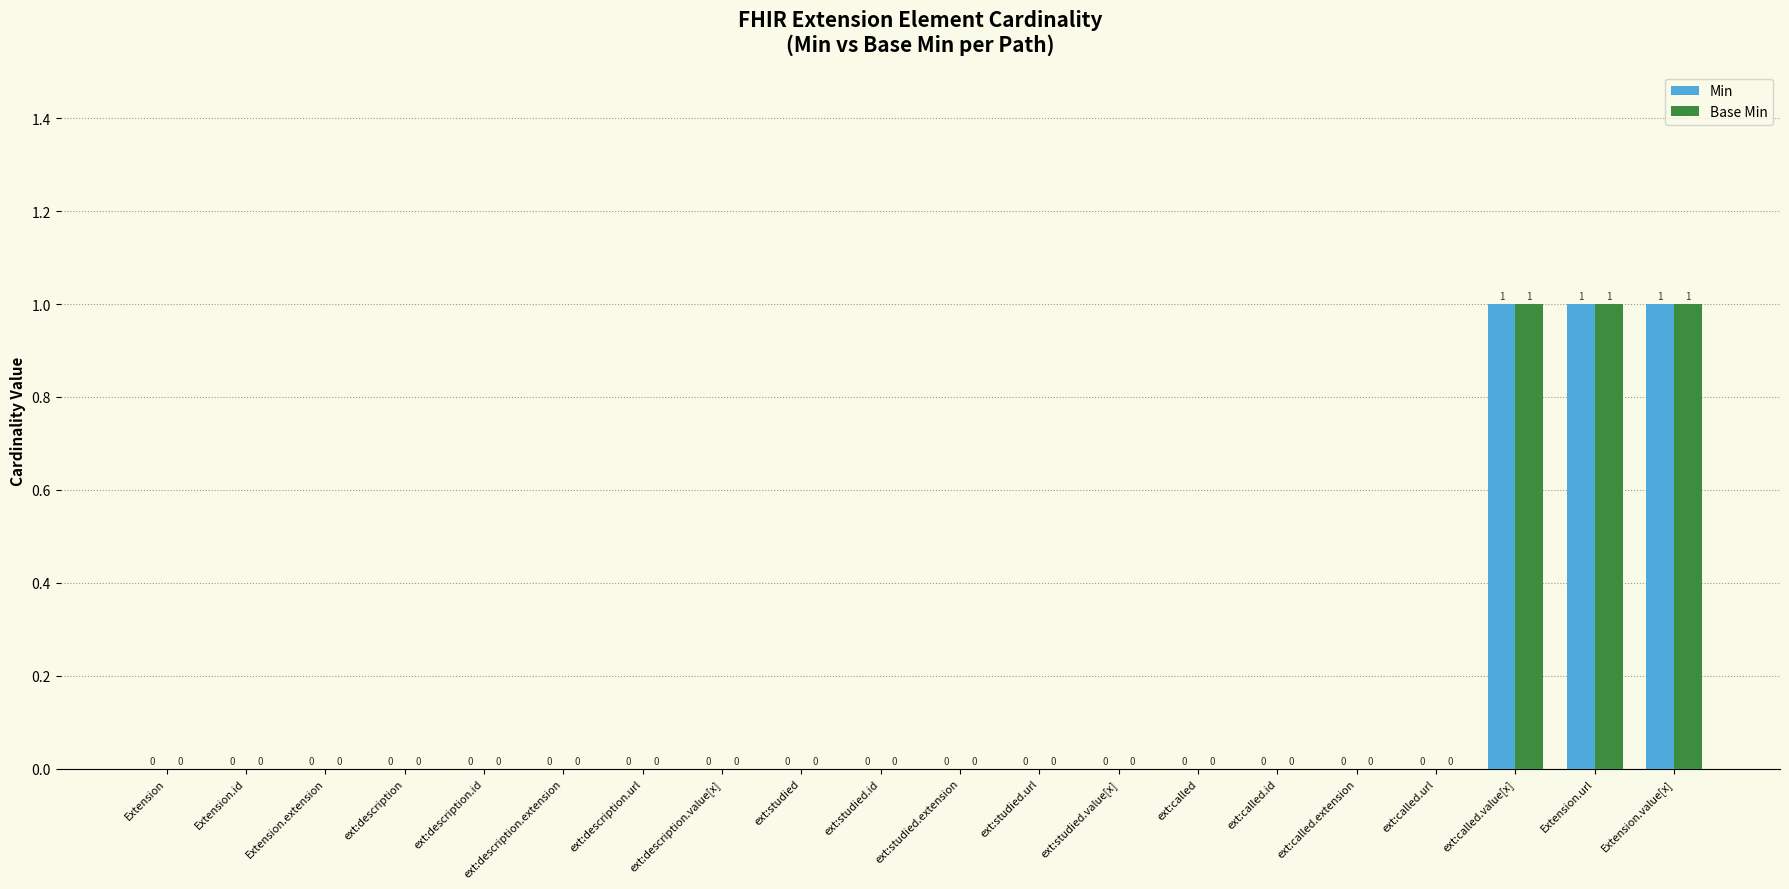

Reading left to right, list all the values displayed in this chart.

Min: 0	0	0	0	0	0	0	0	0	0	0	0	0	0	0	0	0	1	1	1
Base Min: 0	0	0	0	0	0	0	0	0	0	0	0	0	0	0	0	0	1	1	1